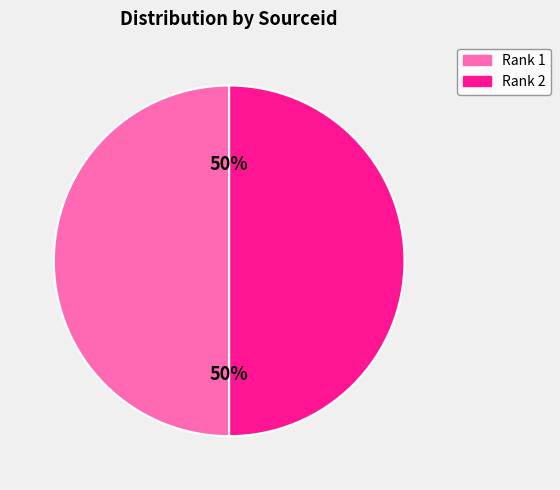

Count the number of slices in the pie.

2